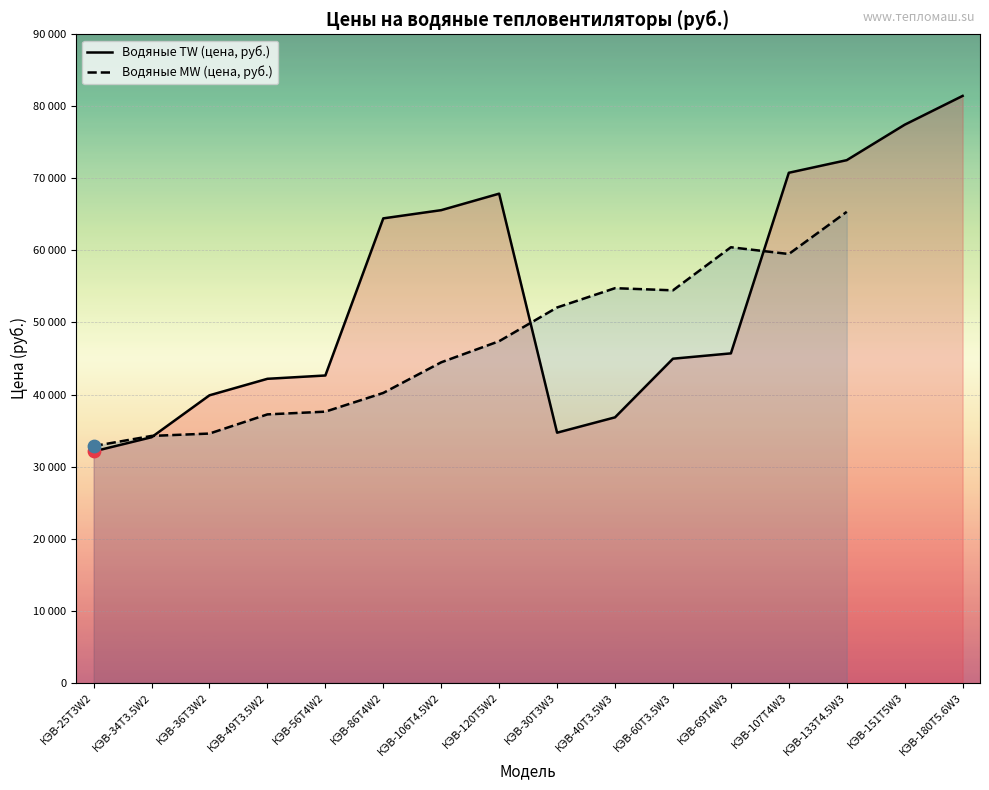

What is the change in value from КЭВ-60T3.5W3 to КЭВ-107T4W3?

+25810